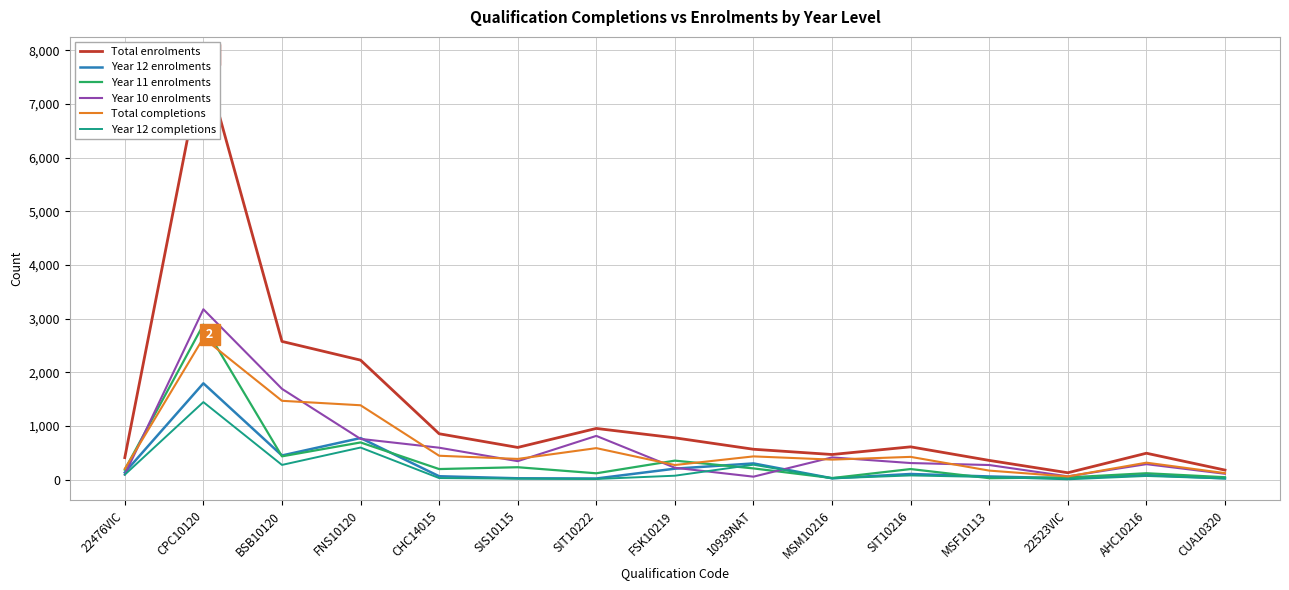

True or false: Total completions has a value of 121 at CUA10320.

True